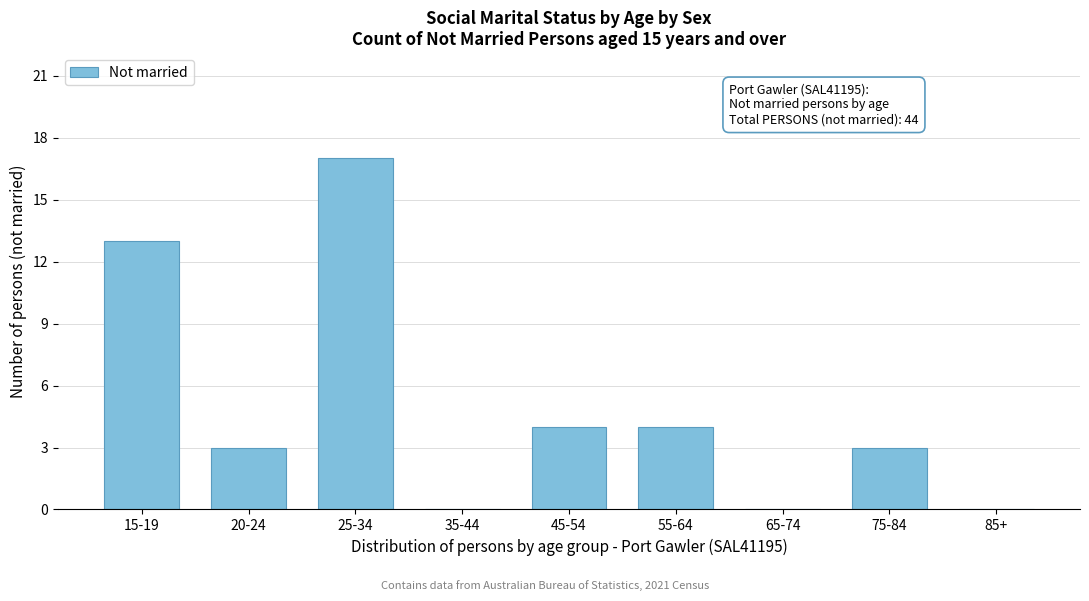

Reading left to right, transcribe all the data shown in this chart.

15-19=13	20-24=3	25-34=17	35-44=0	45-54=4	55-64=4	65-74=0	75-84=3	85+=0